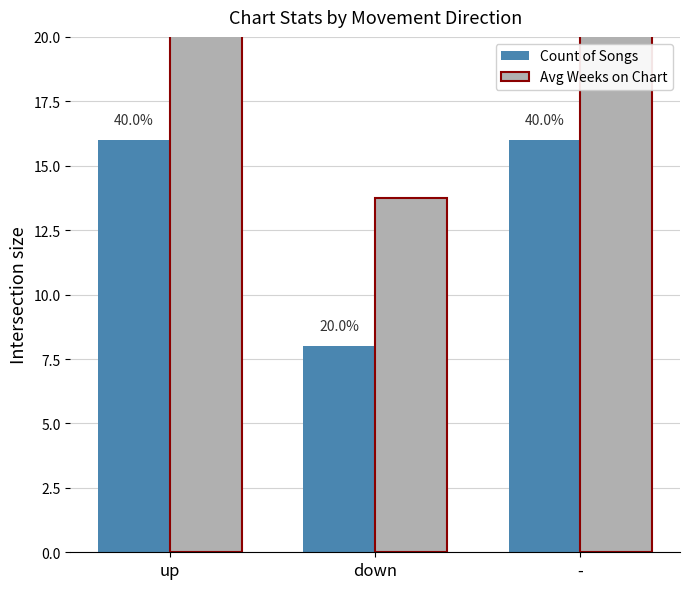

The Avg Weeks on Chart series shows 13.8 at down. True or false?

True